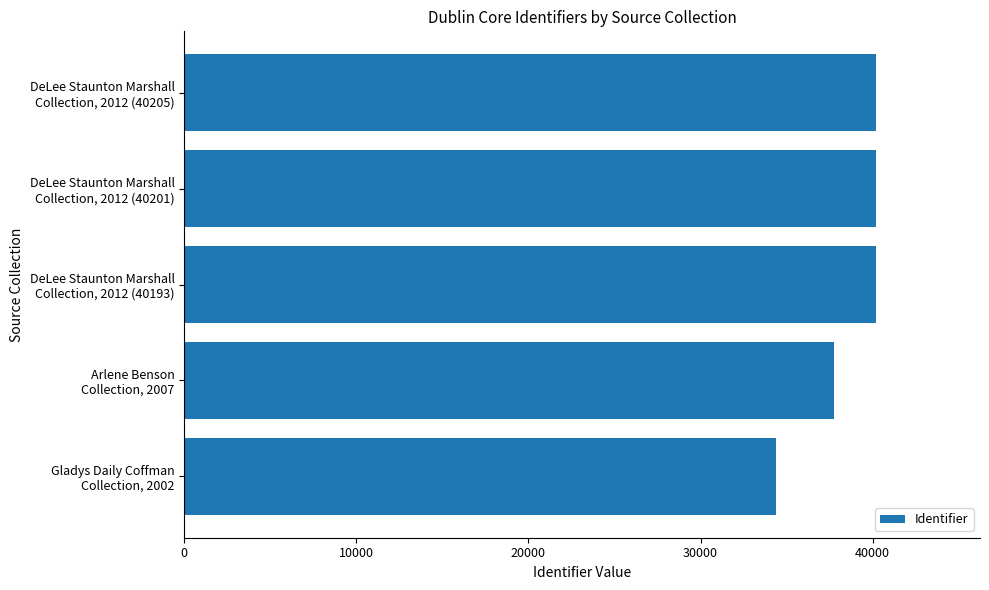

What is the difference between the maximum and second lowest values?

2445